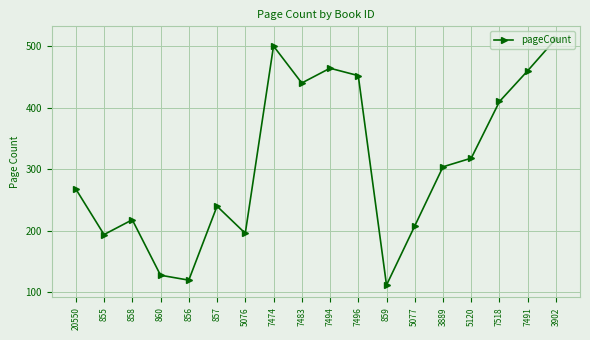

The value at 3902 is 512. True or false?

True